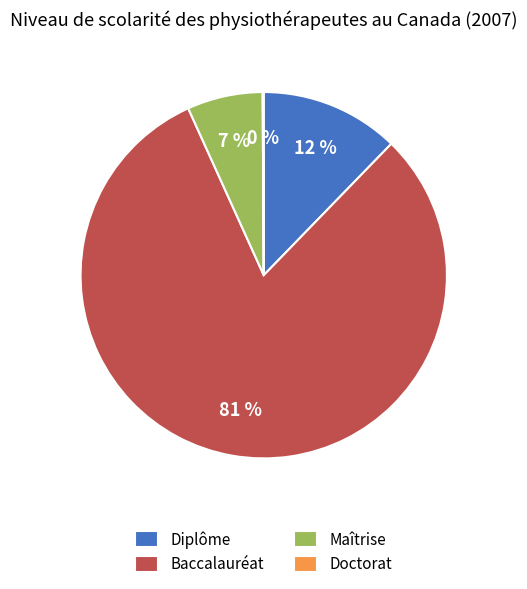

What is the largest slice in the pie chart?

Baccalauréat